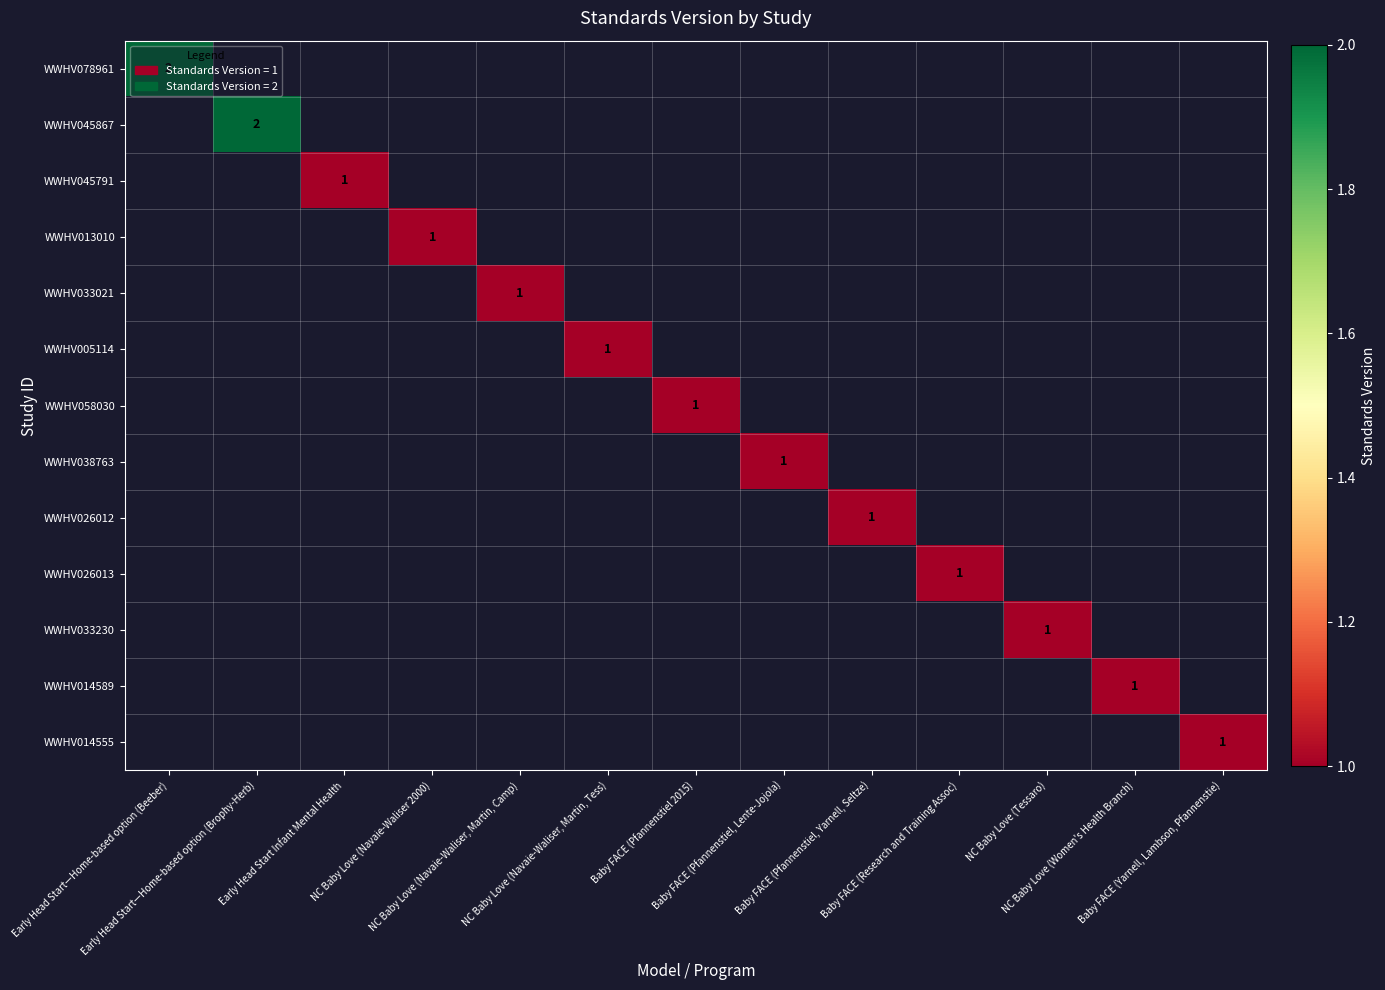

What is the minimum value shown in the chart?

1.0